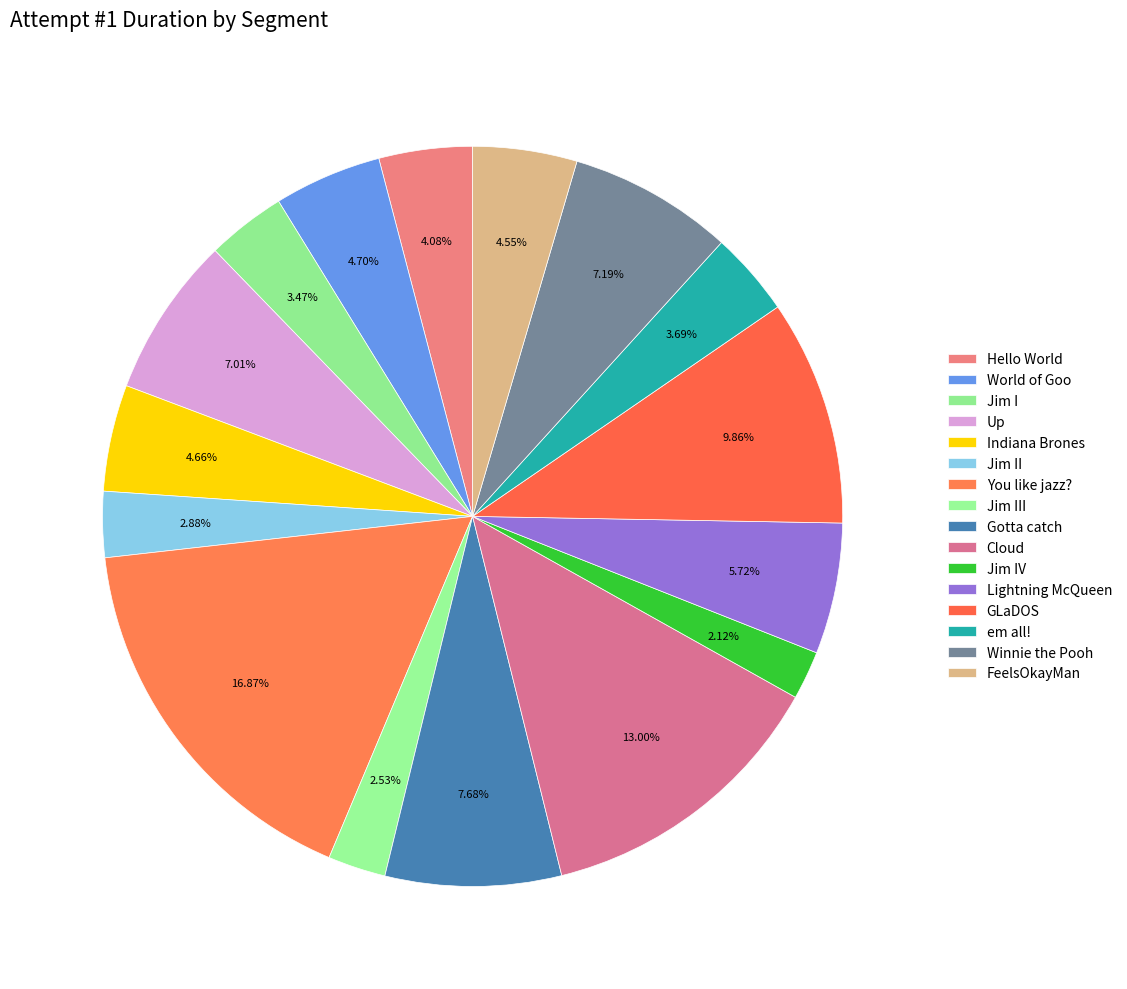

How many slices are in this pie chart?

16